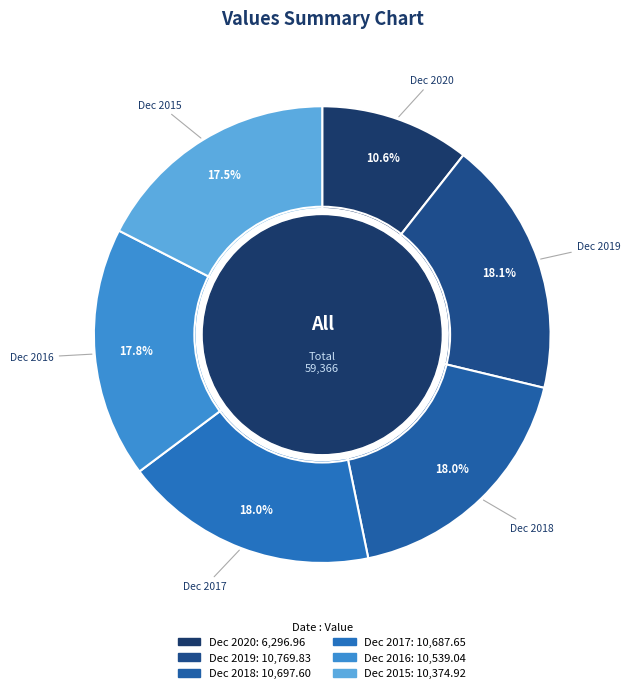

What is the ratio of the value at Dec 2020 to the value at Dec 2016?

0.6